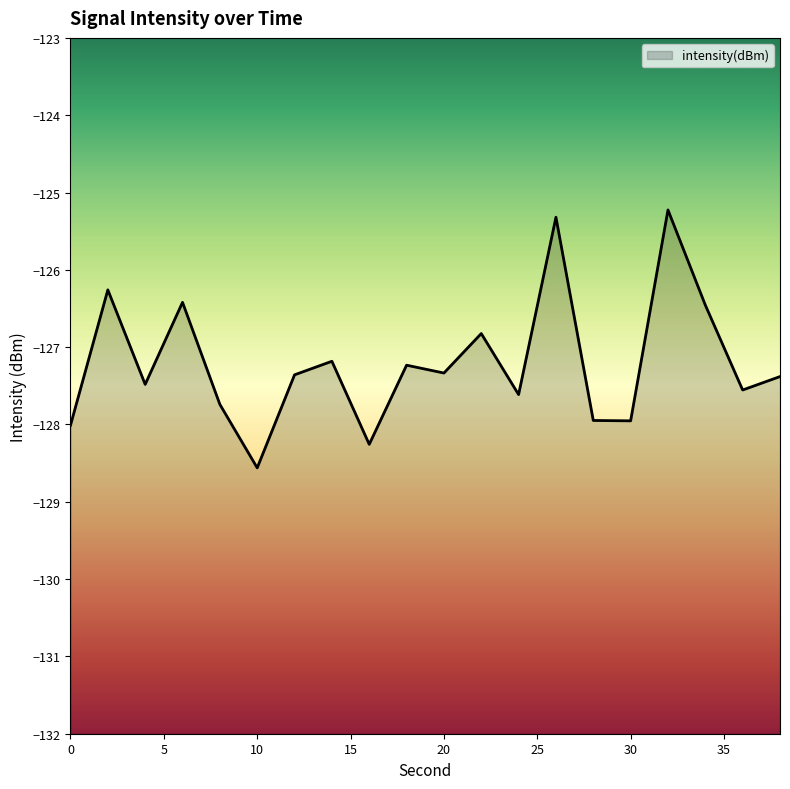

Rank the categories by value from highest to lowest.

32, 26, 2, 6, 34, 22, 14, 18, 20, 12, 38, 4, 36, 24, 8, 28, 30, 0, 16, 10